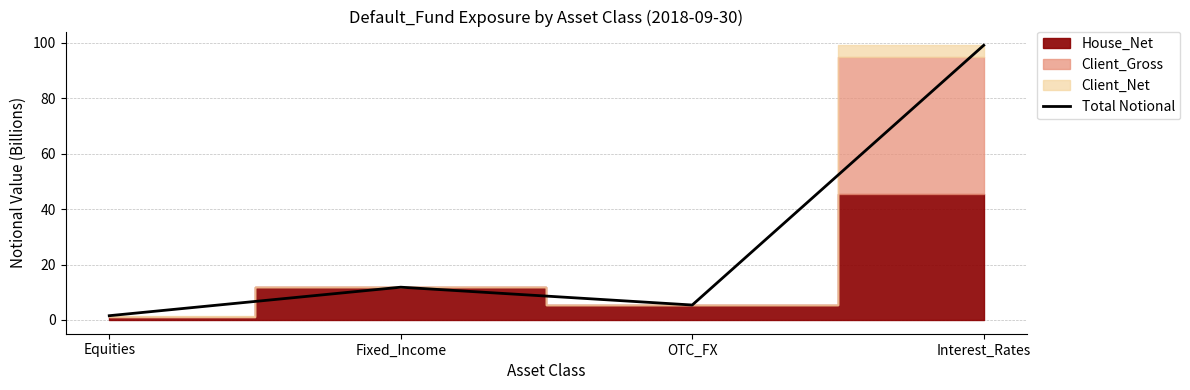

At which category does Total Notional reach its first local valley?

OTC_FX